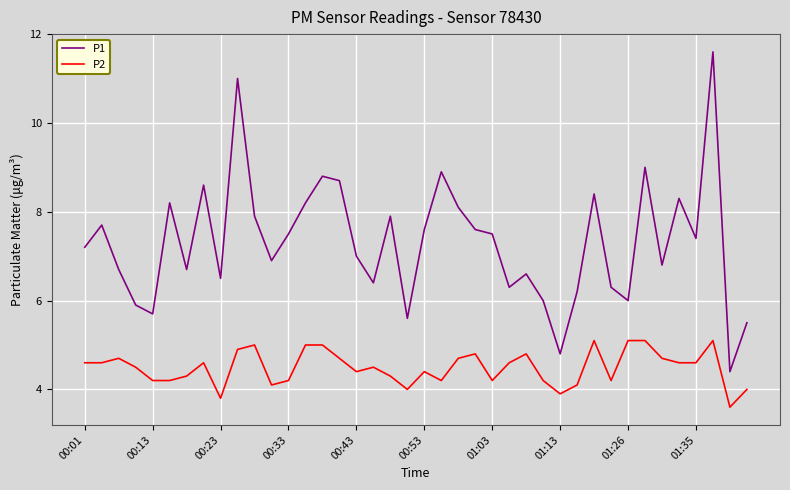

Which series has the largest range (max minus min)?

P1